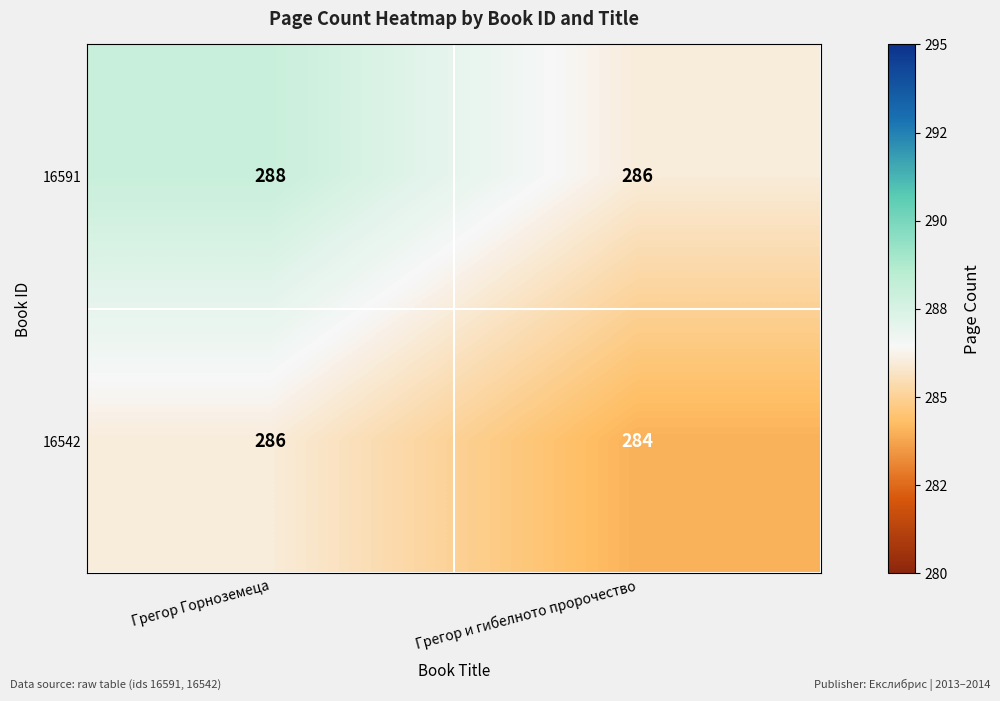

Reading left to right, list all the values displayed in this chart.

16591: 288	286
16542: 286	284